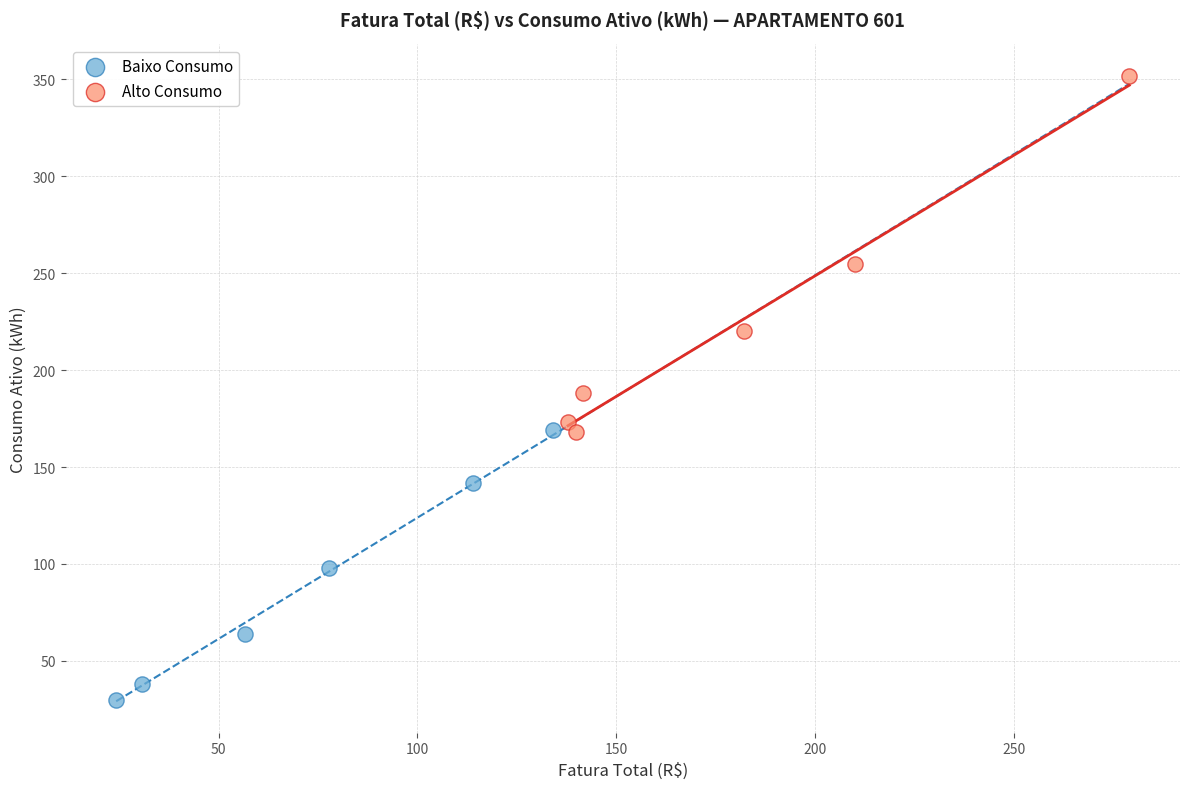

Which series has the widest spread of Y values?

Alto Consumo